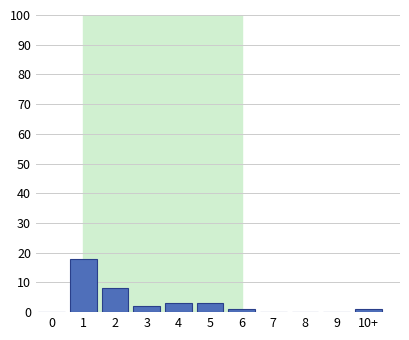

Reading left to right, what are all the values shown in this chart?

0=0	1=18	2=8	3=2	4=3	5=3	6=1	7=0	8=0	9=0	10+=1